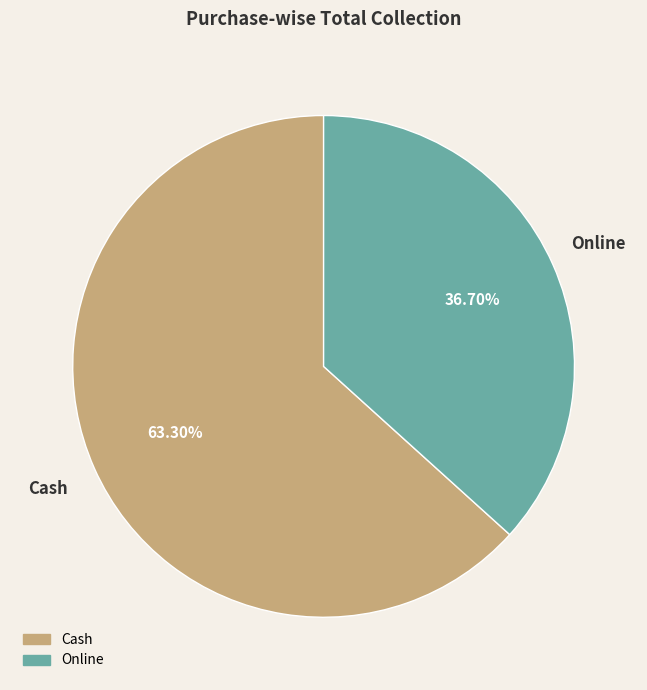

Is there any slice that represents more than half of the pie?

Yes